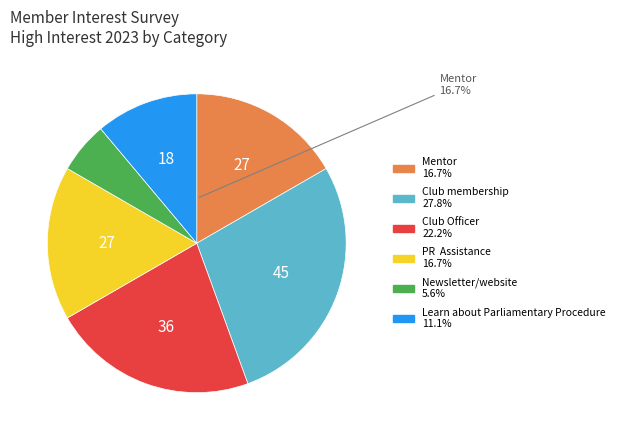

To the nearest percent, what is the difference between the largest and smallest slice percentages?

22%